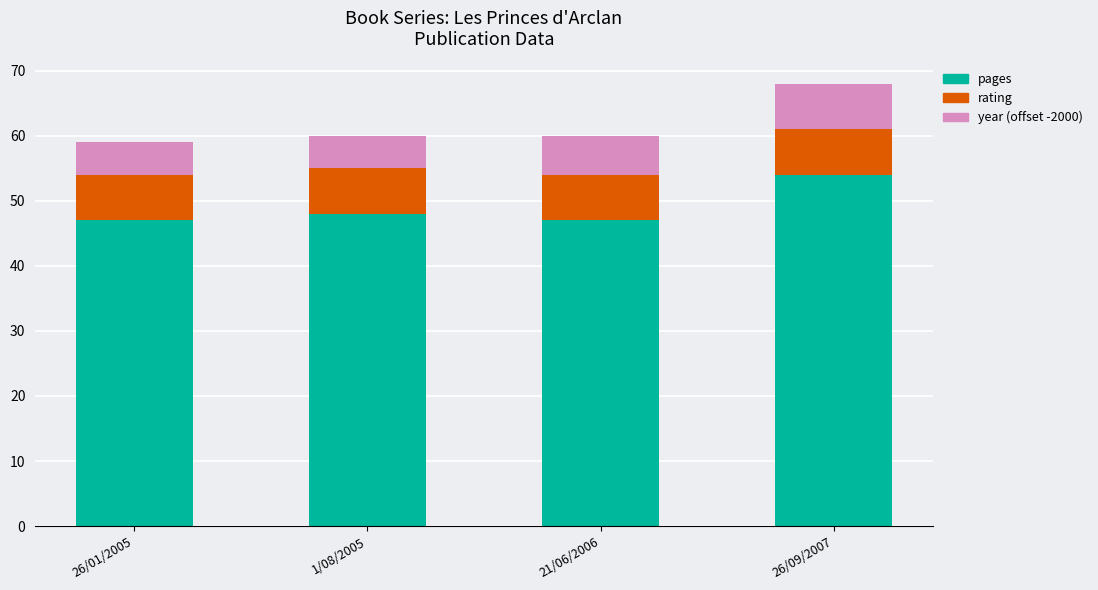

At which label does pages reach its peak?

26/09/2007